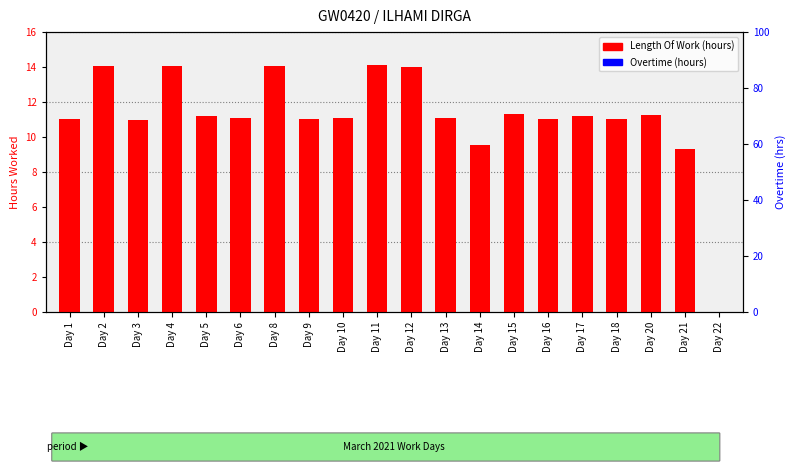

List the labels in order of Overtime value, smallest first.

Day 1, Day 2, Day 3, Day 4, Day 5, Day 6, Day 8, Day 9, Day 10, Day 11, Day 12, Day 13, Day 14, Day 15, Day 16, Day 17, Day 18, Day 20, Day 21, Day 22